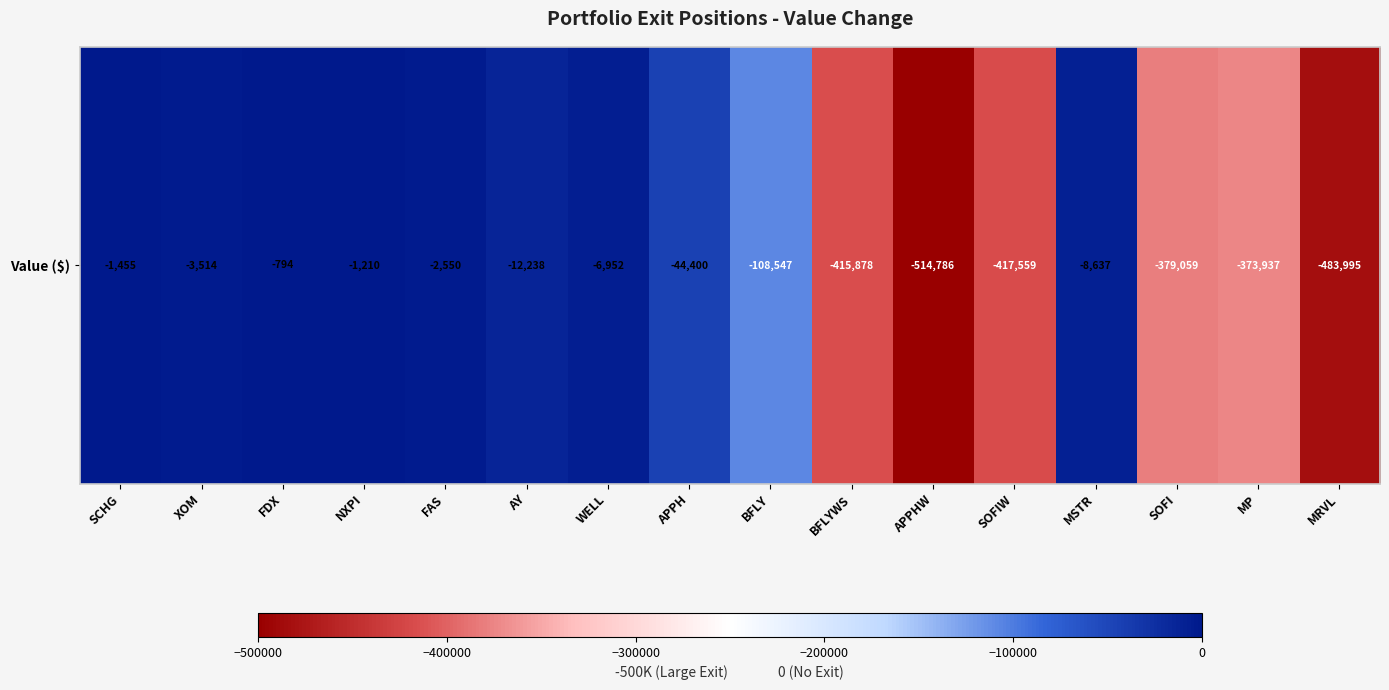

What is the difference between the maximum and minimum values?

513992